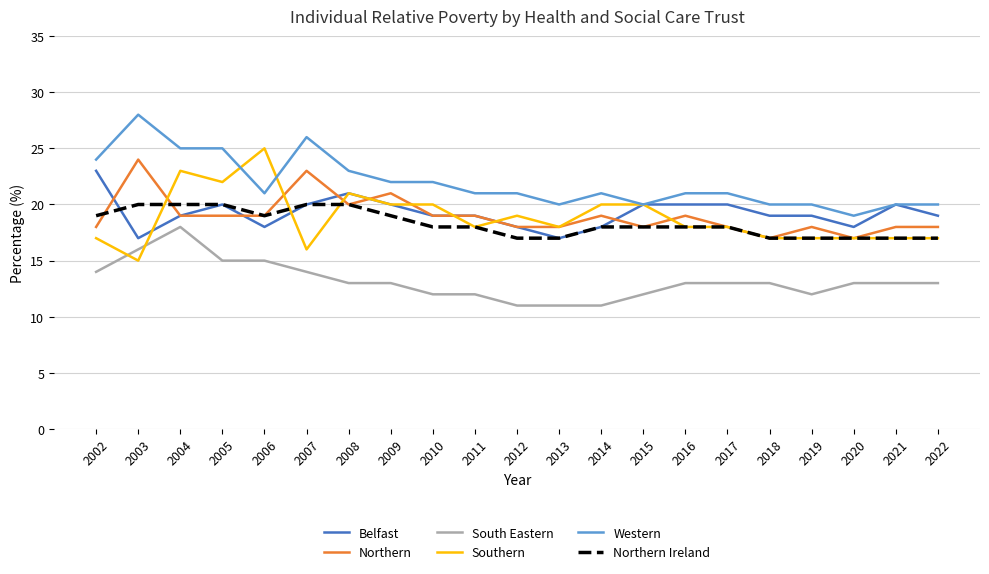

The value of Southern at 2013 is 18. True or false?

True